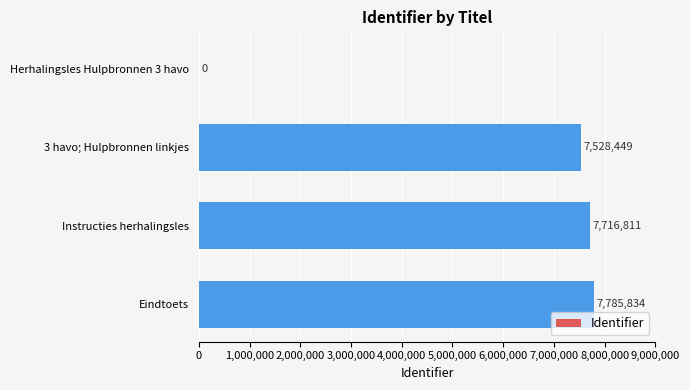

How many values are above zero?

3